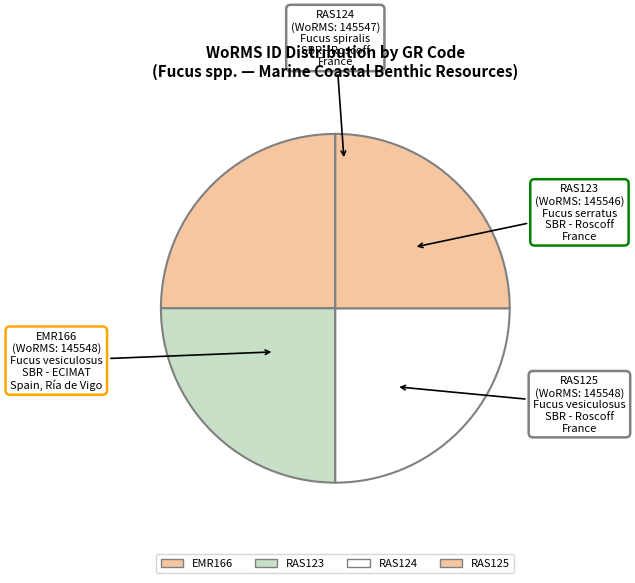

Is there any slice that represents more than half of the pie?

No